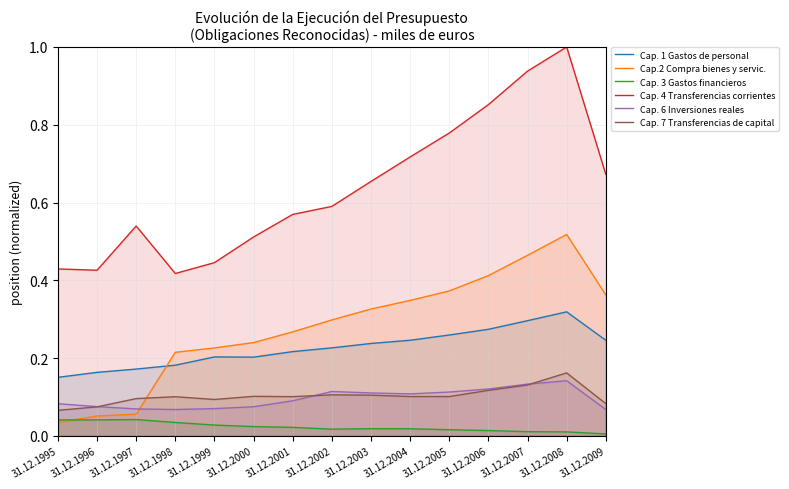

Does the chart have visible grid lines?

Yes